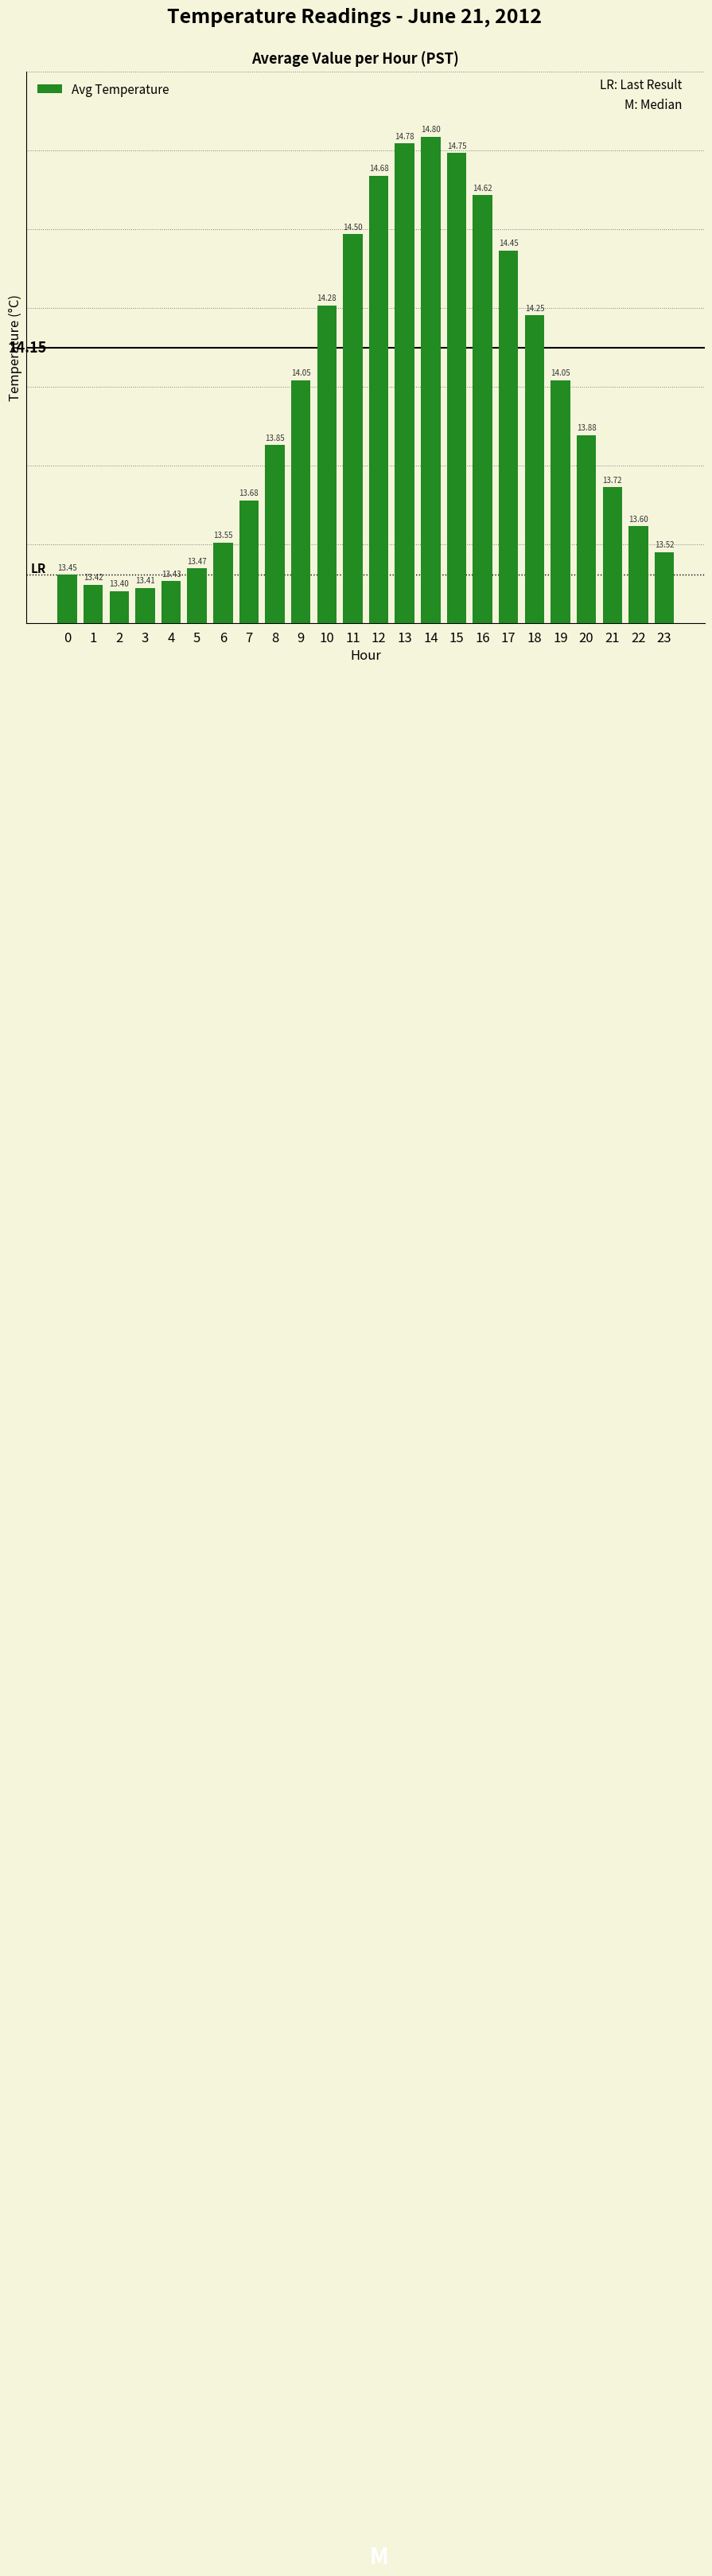

What is the difference between the values at 4 and 18?

0.8